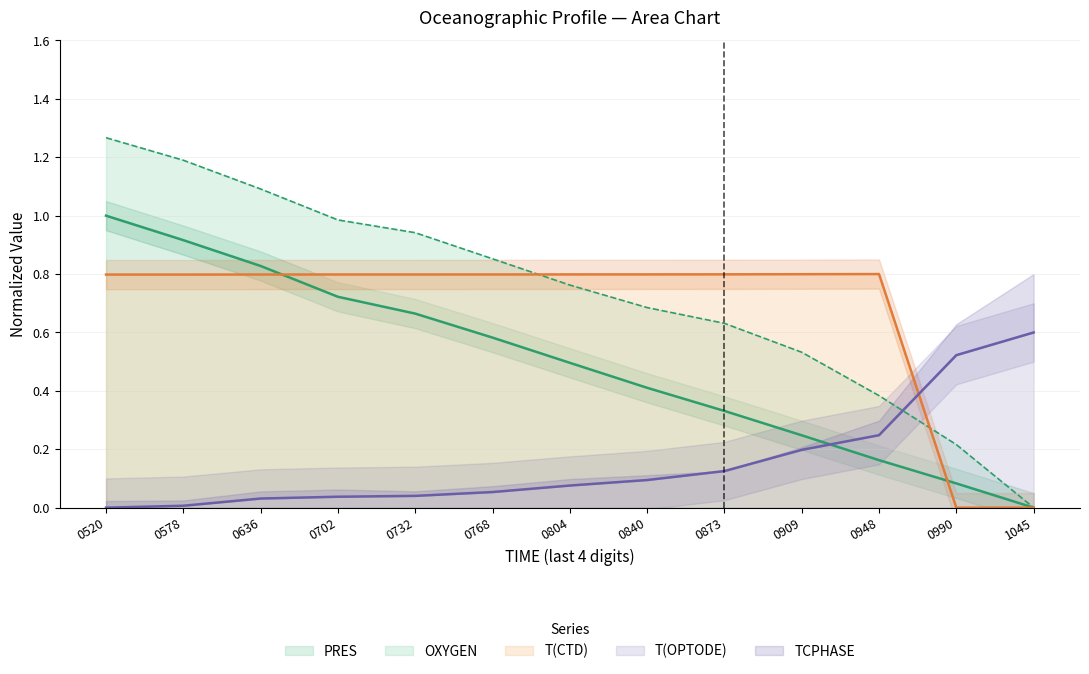

Is it true that T(OPTODE) equals 0.6 at 1045?

True